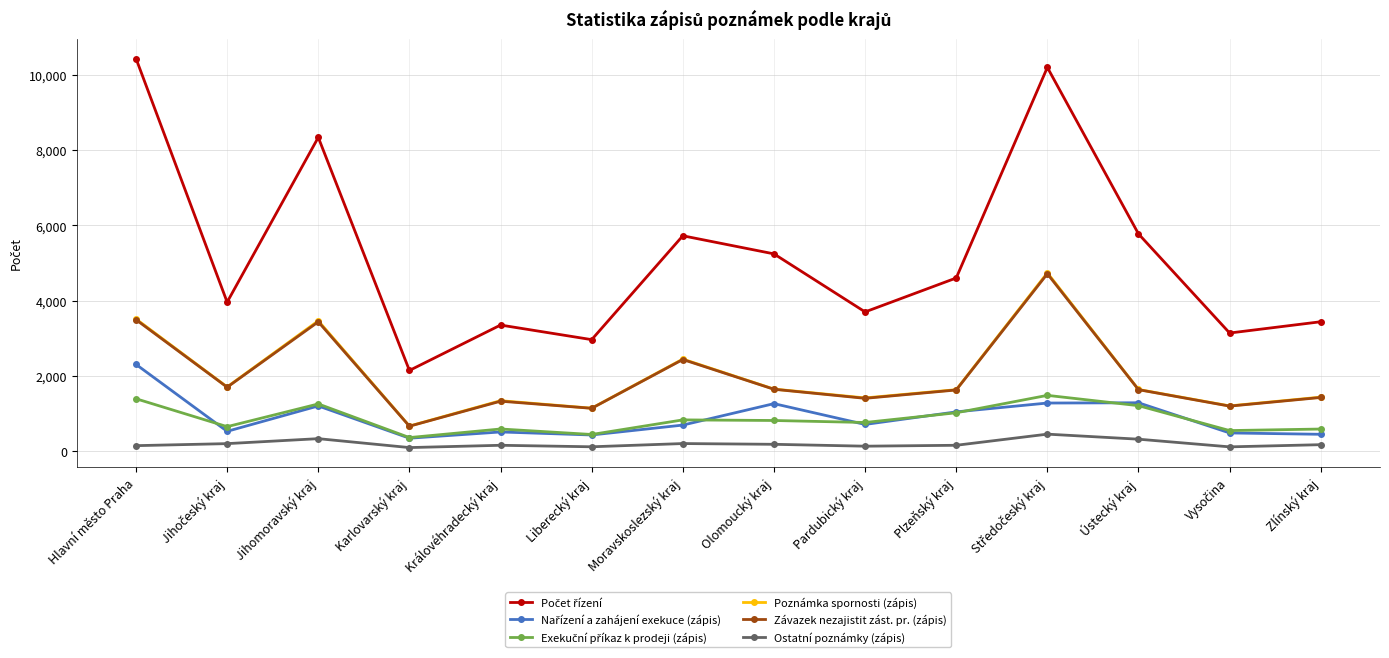

At how many categories does at least one series exceed 2841?

13